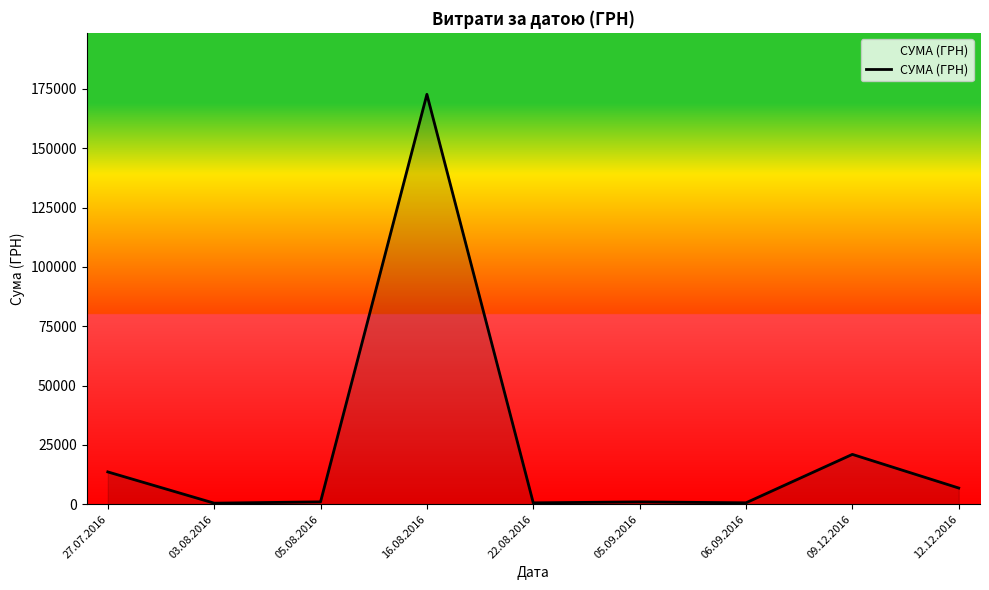

Where is the first local maximum?

16.08.2016